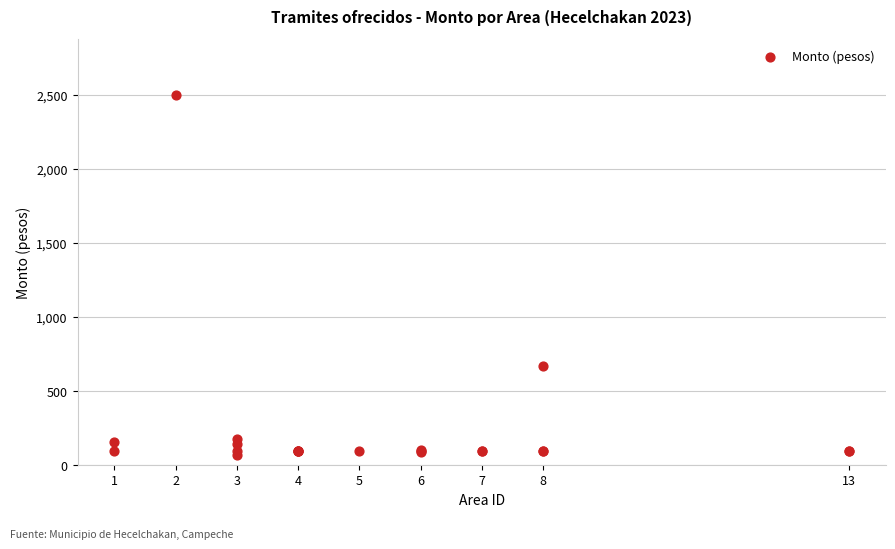

What Y value in the scatter plot is closest to 1284?

672.0